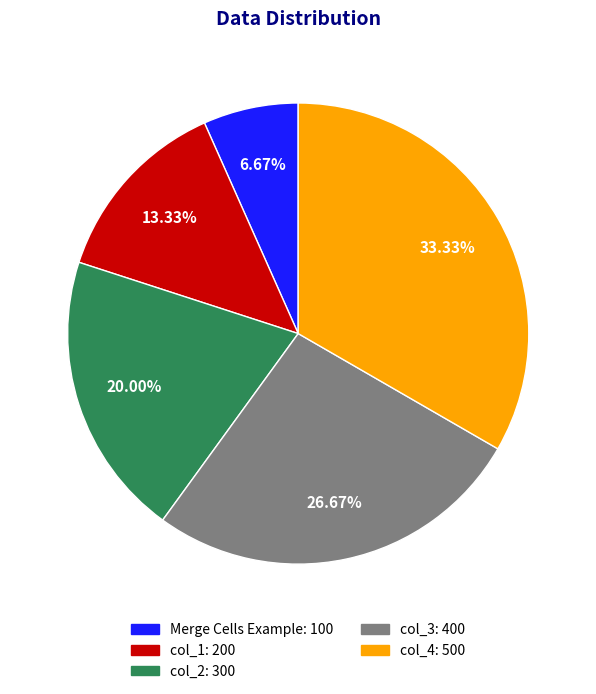

Which slice is the smallest?

Merge Cells Example